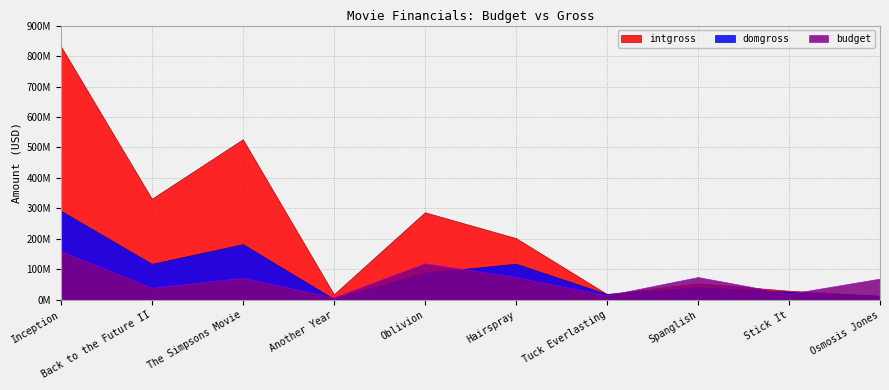

At how many categories does at least one series exceed 706141403?

1